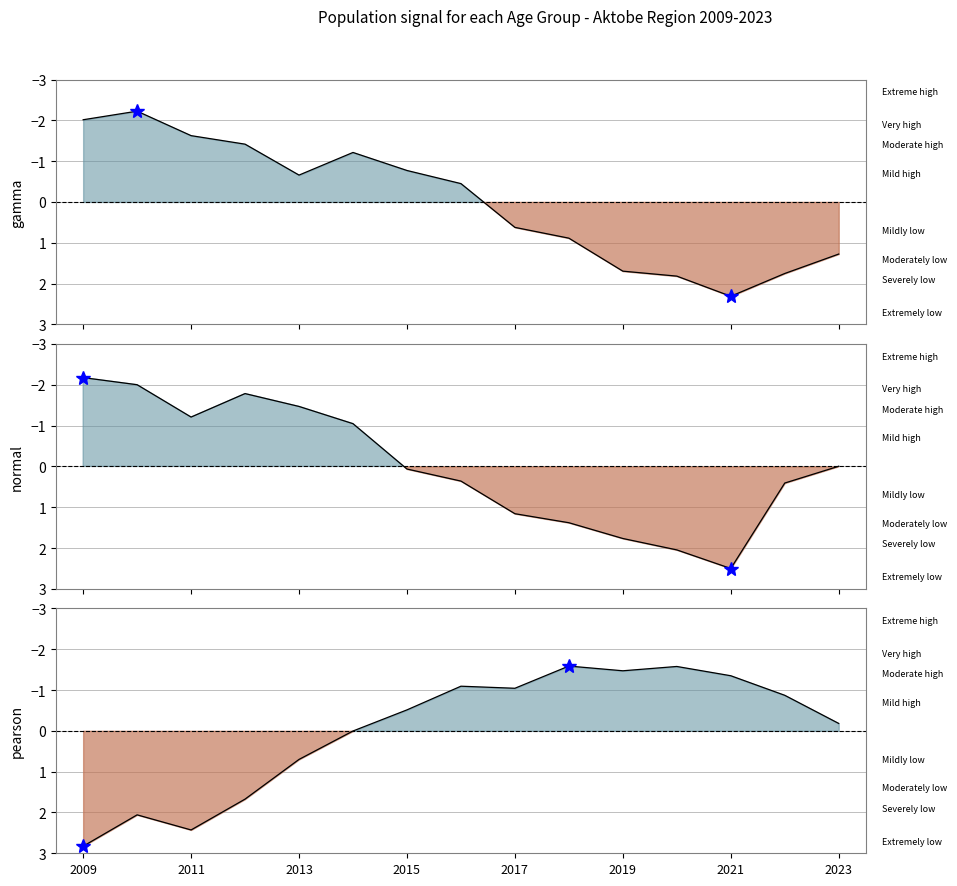

Which series has the largest range (max minus min)?

normal